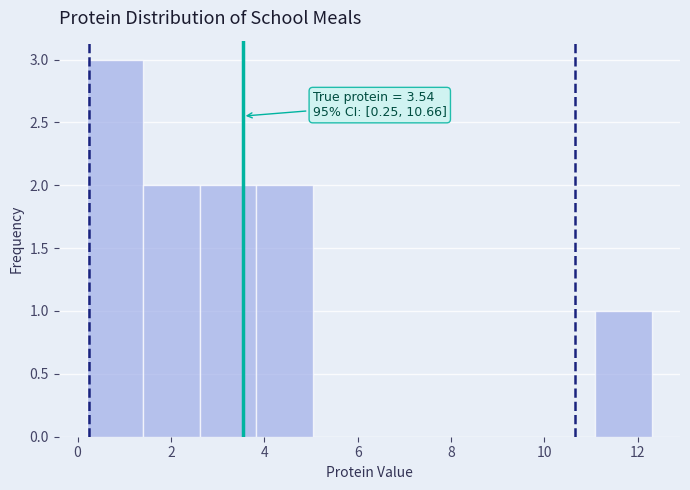

Which range on the x-axis has the tallest bar?

0.2 to 1.4